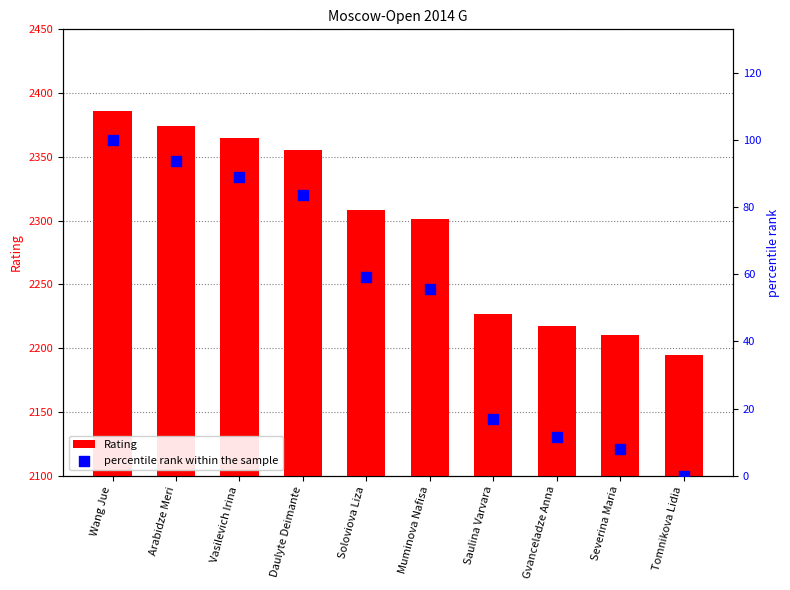

Which series reaches the maximum Y coordinate?

Rating